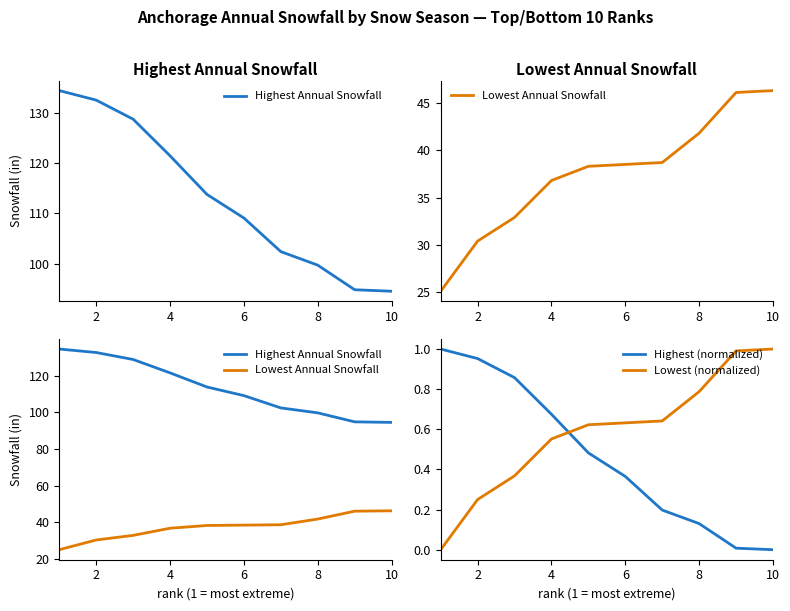

How many times do Highest (normalized) and Lowest (normalized) cross each other?

1